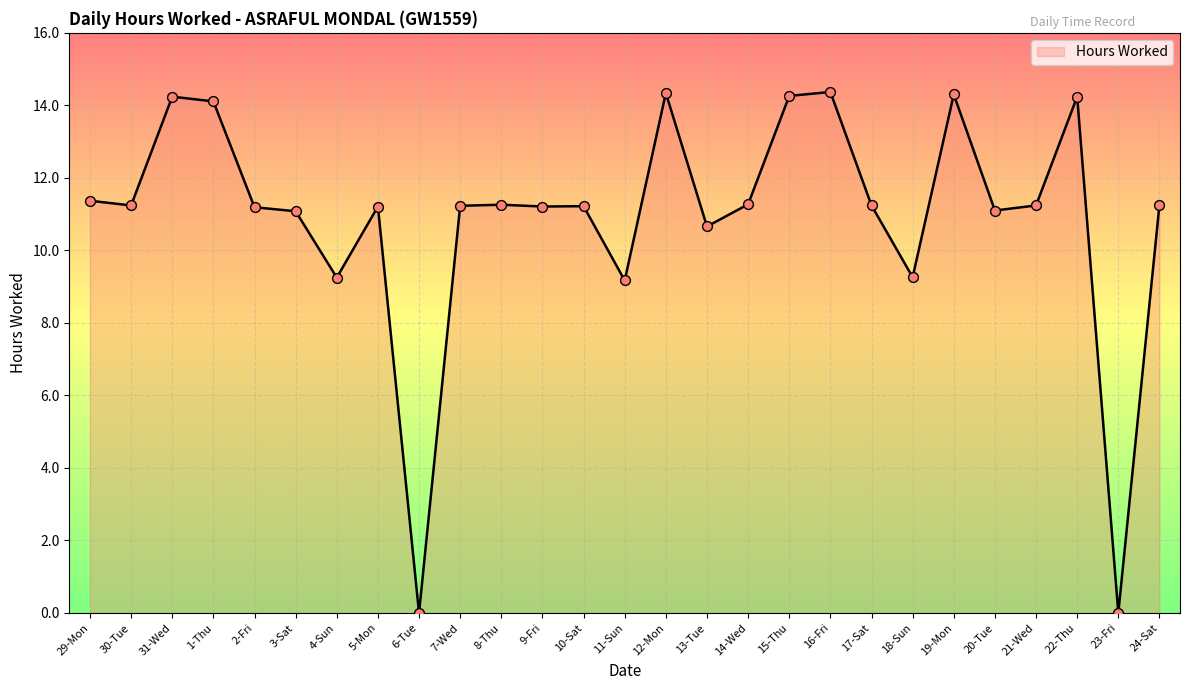

What is the change in value from 29-Mon to 6-Tue?

-11.4